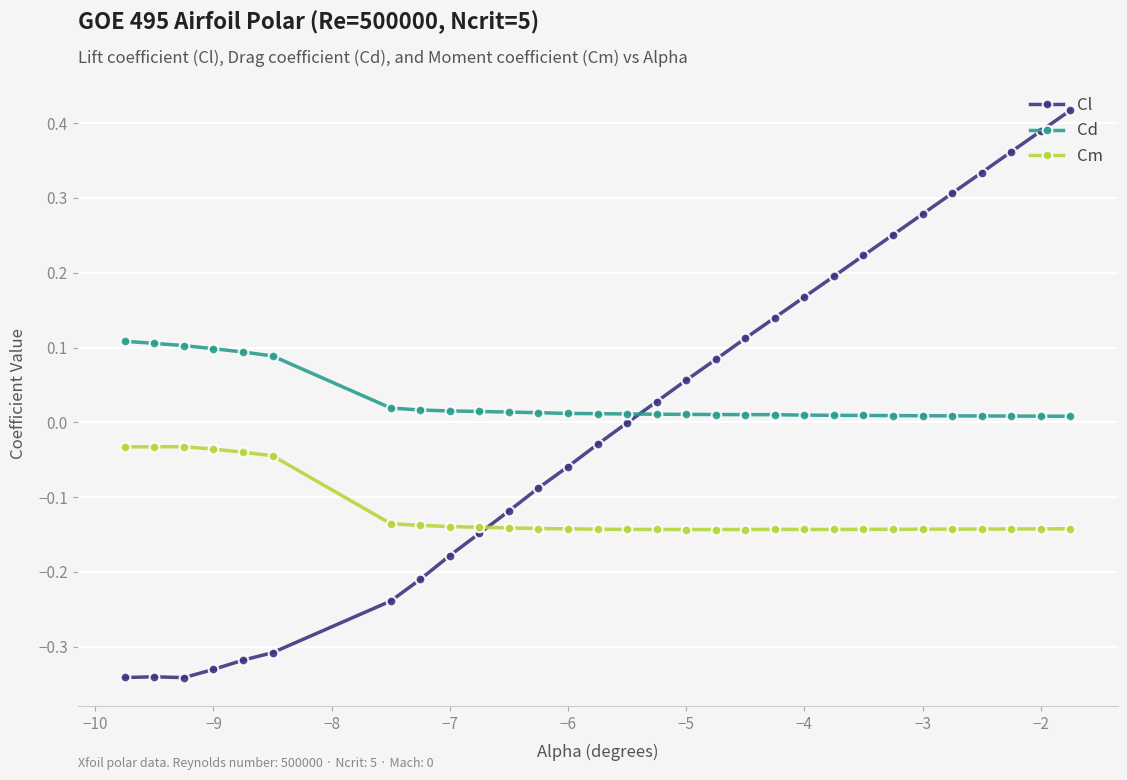

How many times do Cd and Cl cross each other?

1